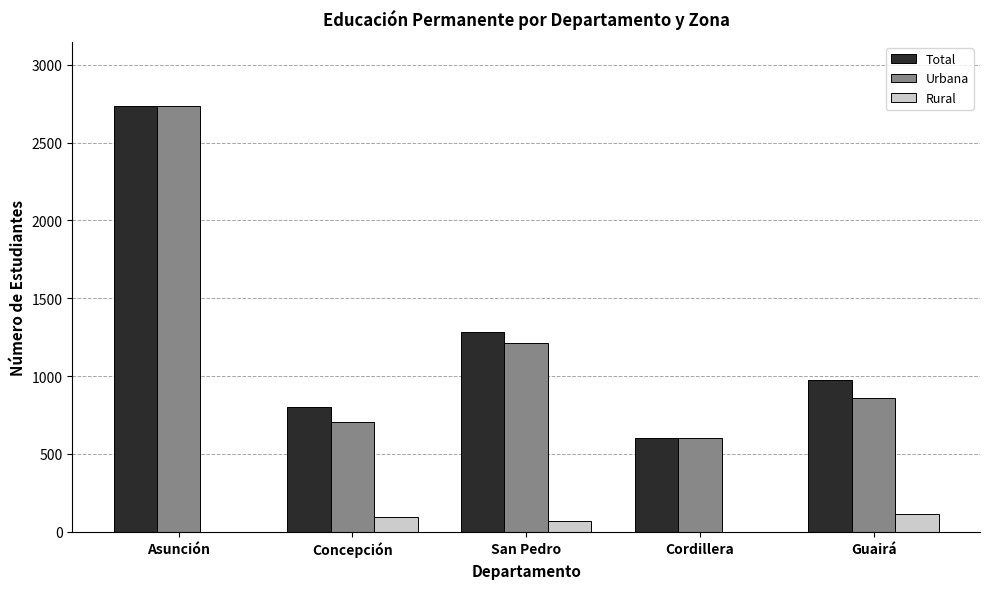

Reading left to right, list all the values displayed in this chart.

Total: Asunción=2737	Concepción=801	San Pedro=1285	Cordillera=600	Guairá=976
Urbana: Asunción=2737	Concepción=708	San Pedro=1213	Cordillera=600	Guairá=861
Rural: Asunción=0	Concepción=93	San Pedro=72	Cordillera=0	Guairá=115